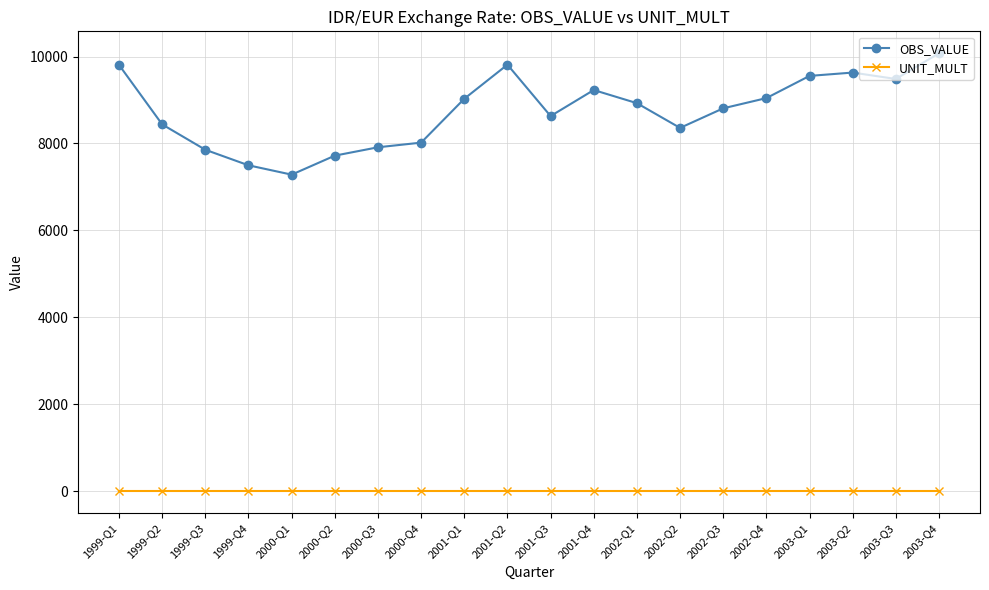

True or false: OBS_VALUE has more than 0 points higher than both neighbors.

True